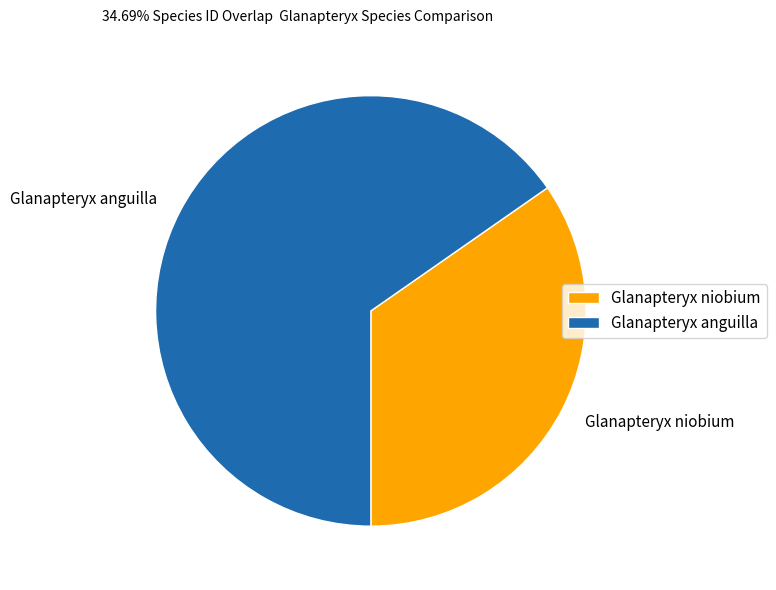

True or false: Glanapteryx anguilla accounts for 74% of the total.

False